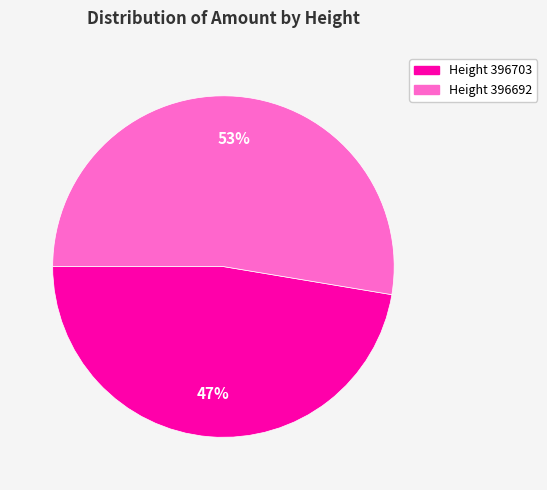

Is there a majority slice in this chart?

Yes